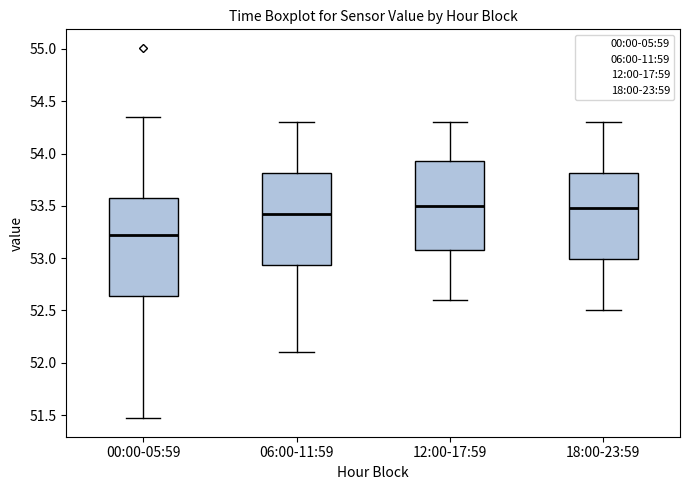

Where does the lower whisker of the box for 18:00-23:59 end on the y-axis? The values are not printed on the chart, so give them approximately, as read against the axis.

52.50